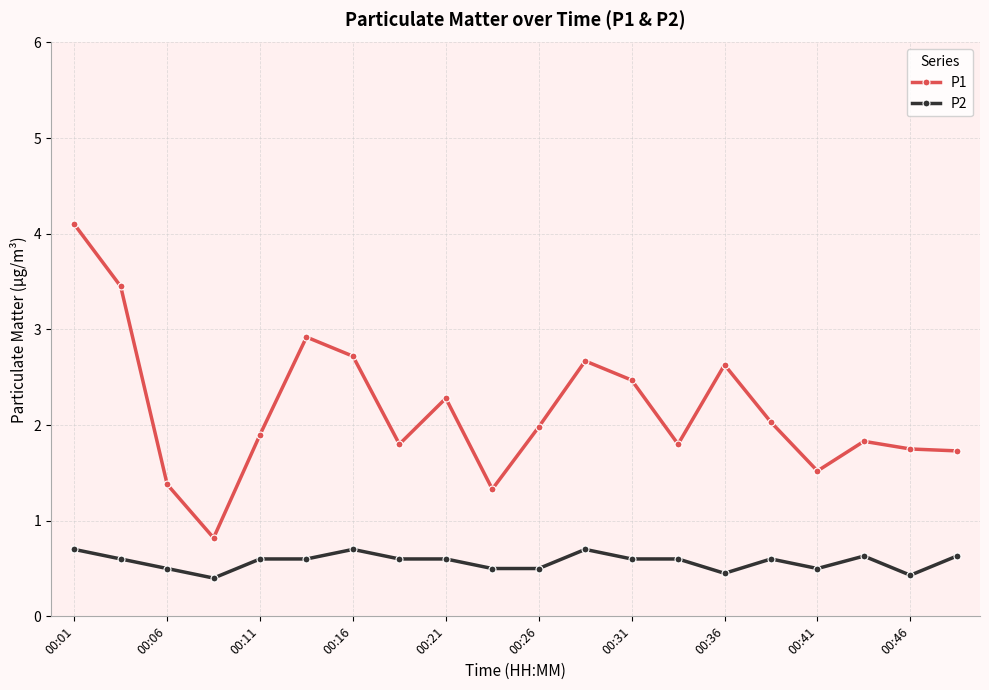

What is the sum of all P1 values?

43.1